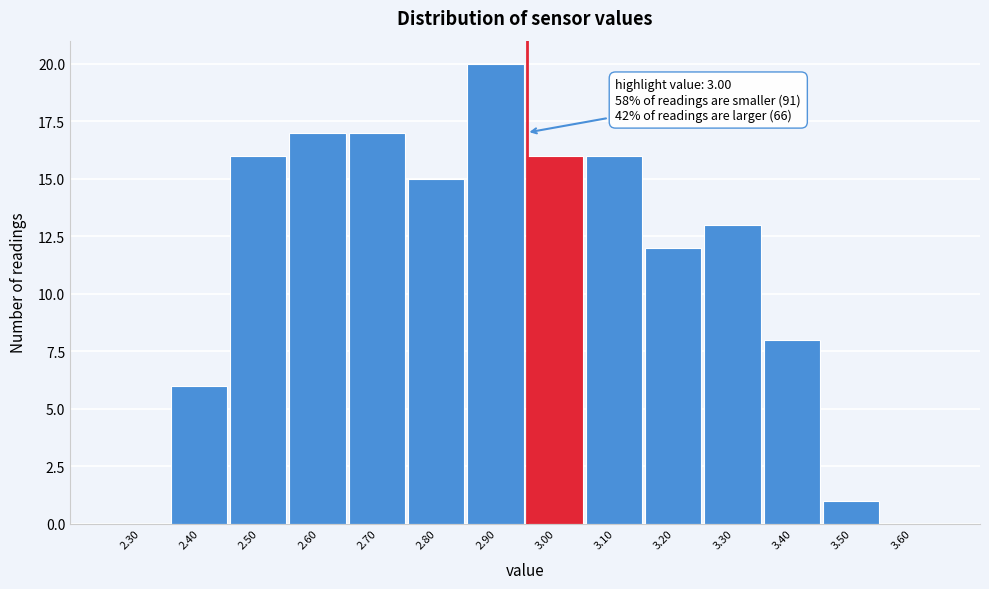

Reading left to right, list all the values displayed in this chart.

2.30=0	2.40=6	2.50=16	2.60=17	2.70=17	2.80=15	2.90=20	3.00=16	3.10=16	3.20=12	3.30=13	3.40=8	3.50=1	3.60=0